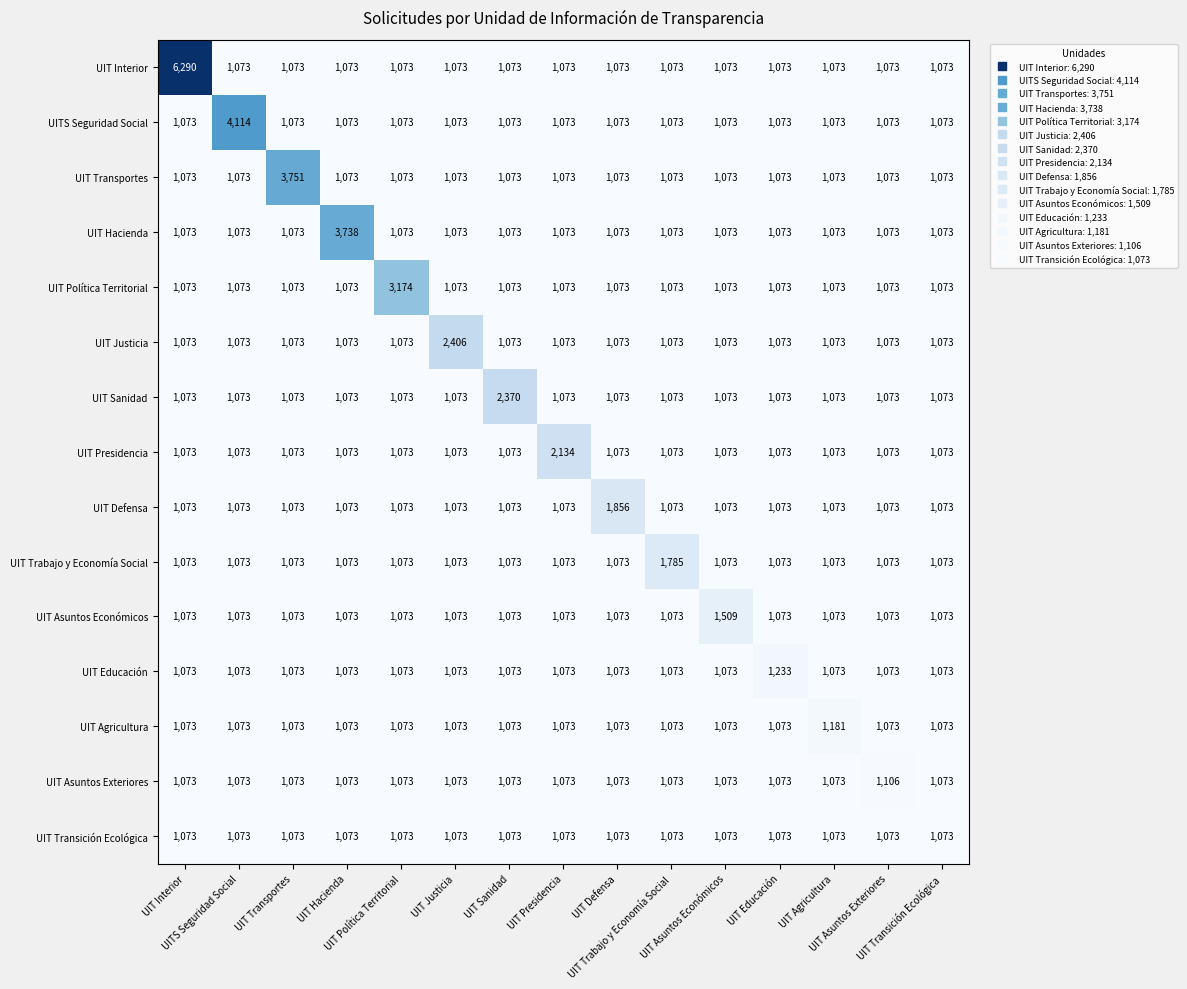

Which series has the largest total across all categories?

UIT Interior